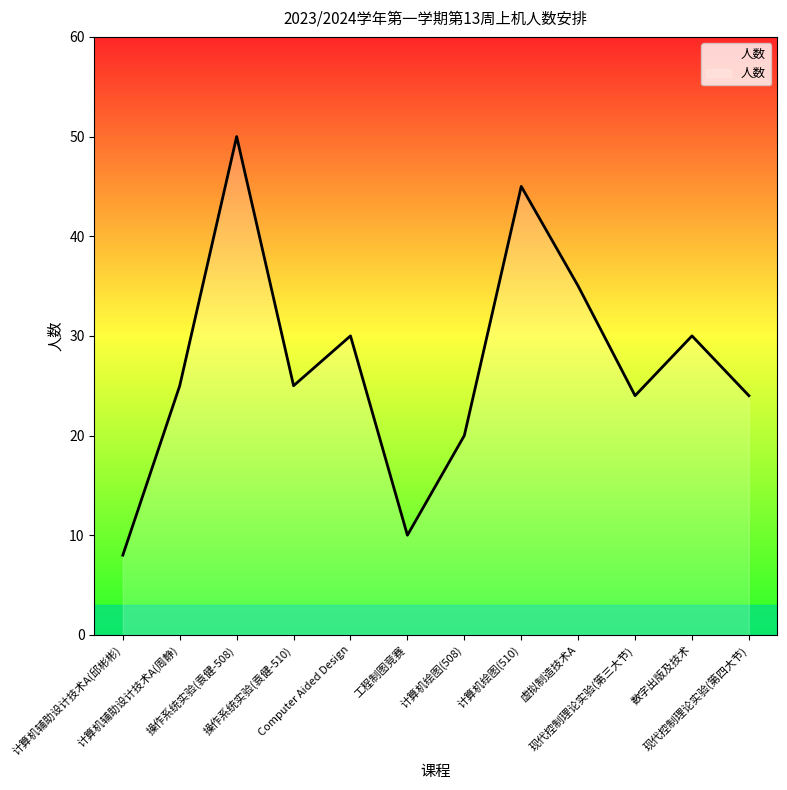

Where is the first local maximum?

操作系统实验(袁健-508)